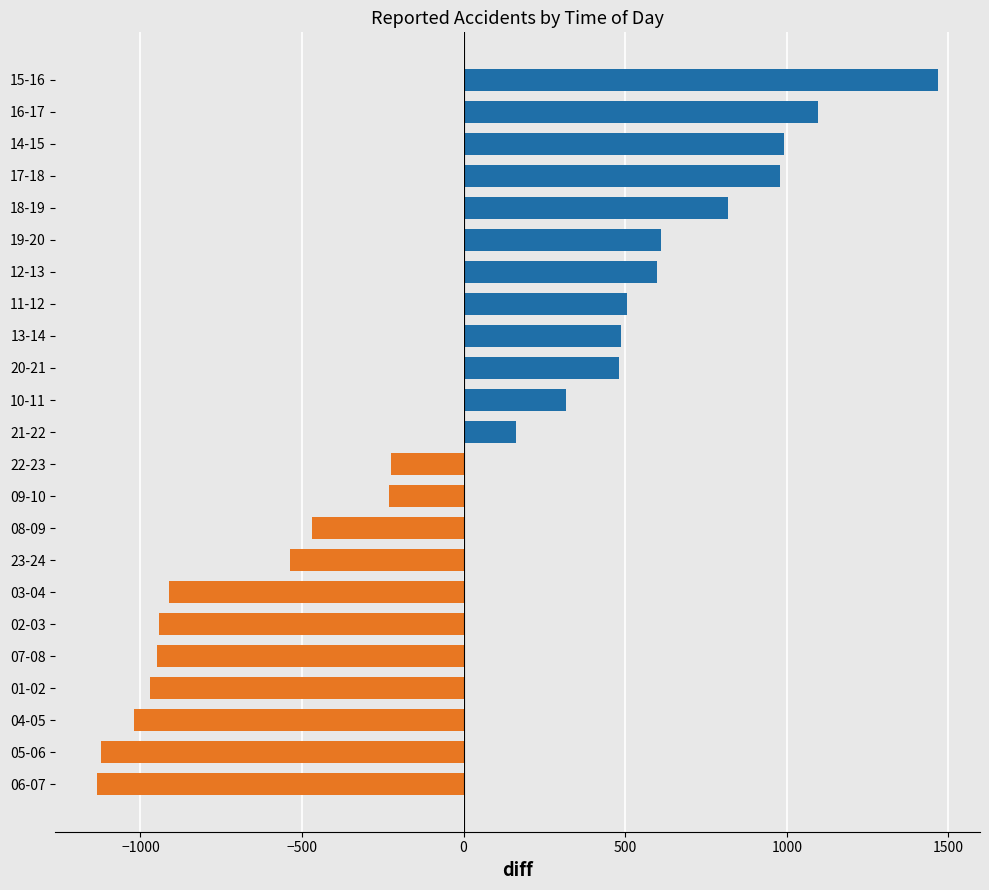

How many data points are above 162?

12